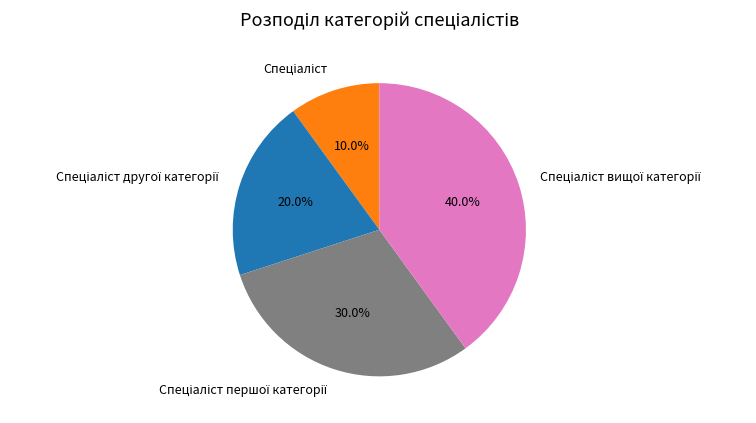

Is there a majority slice in this chart?

No